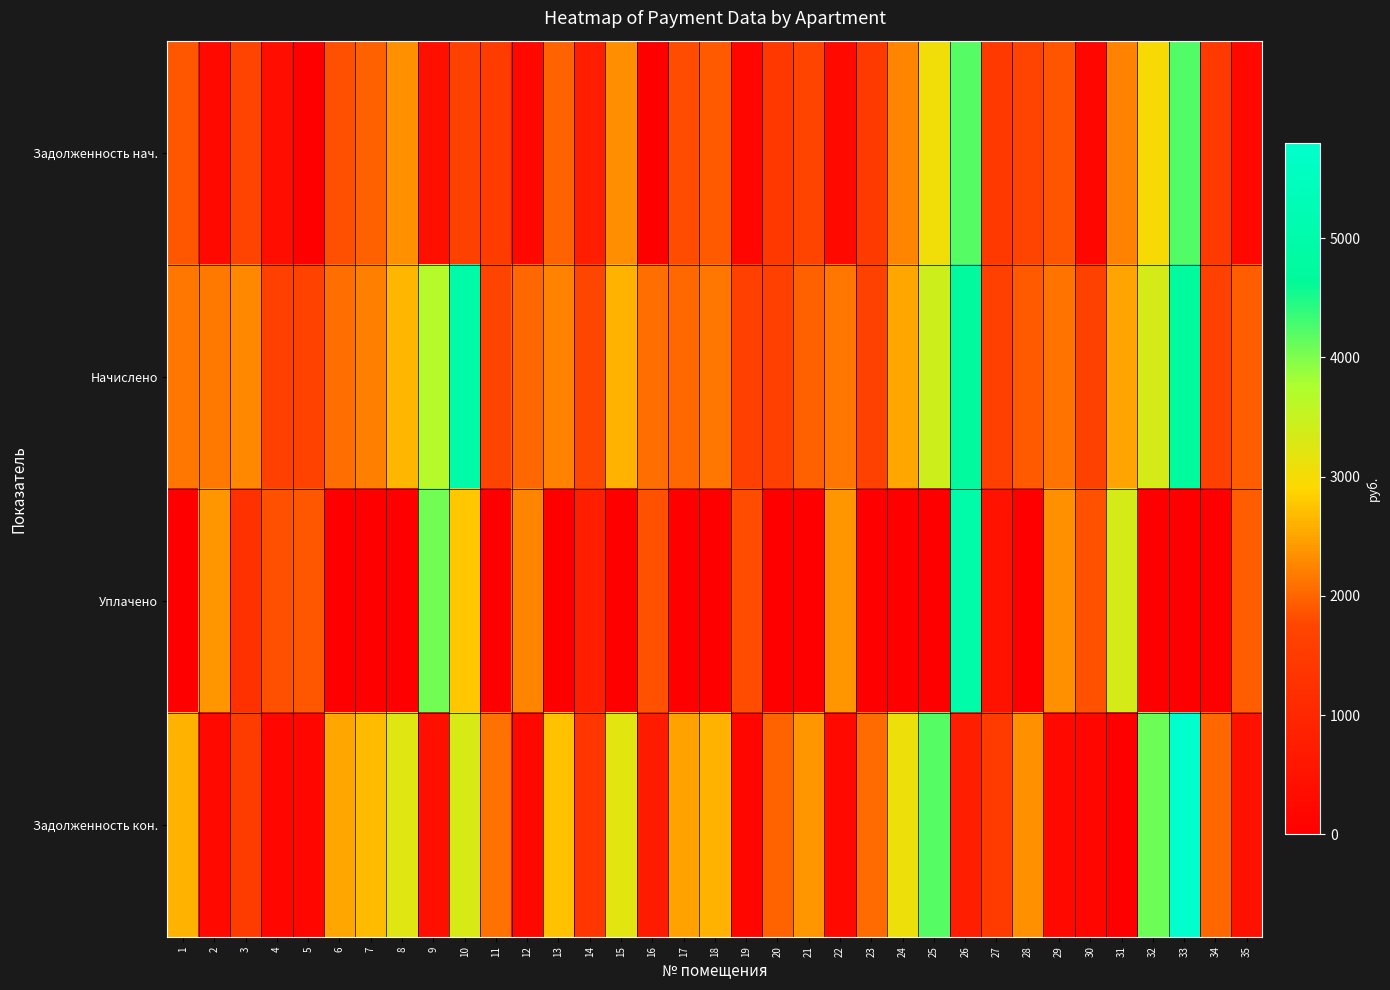

What is the spread (max minus min) of values at 11?

2093.5